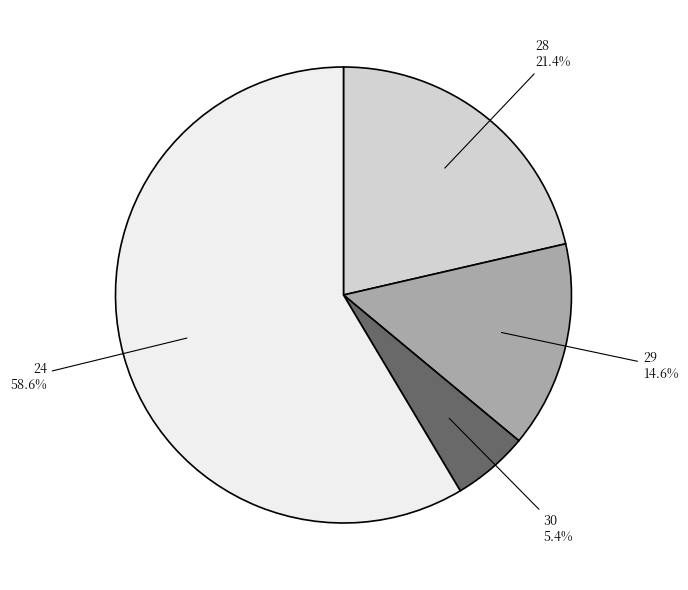

Does any single category account for the majority?

Yes